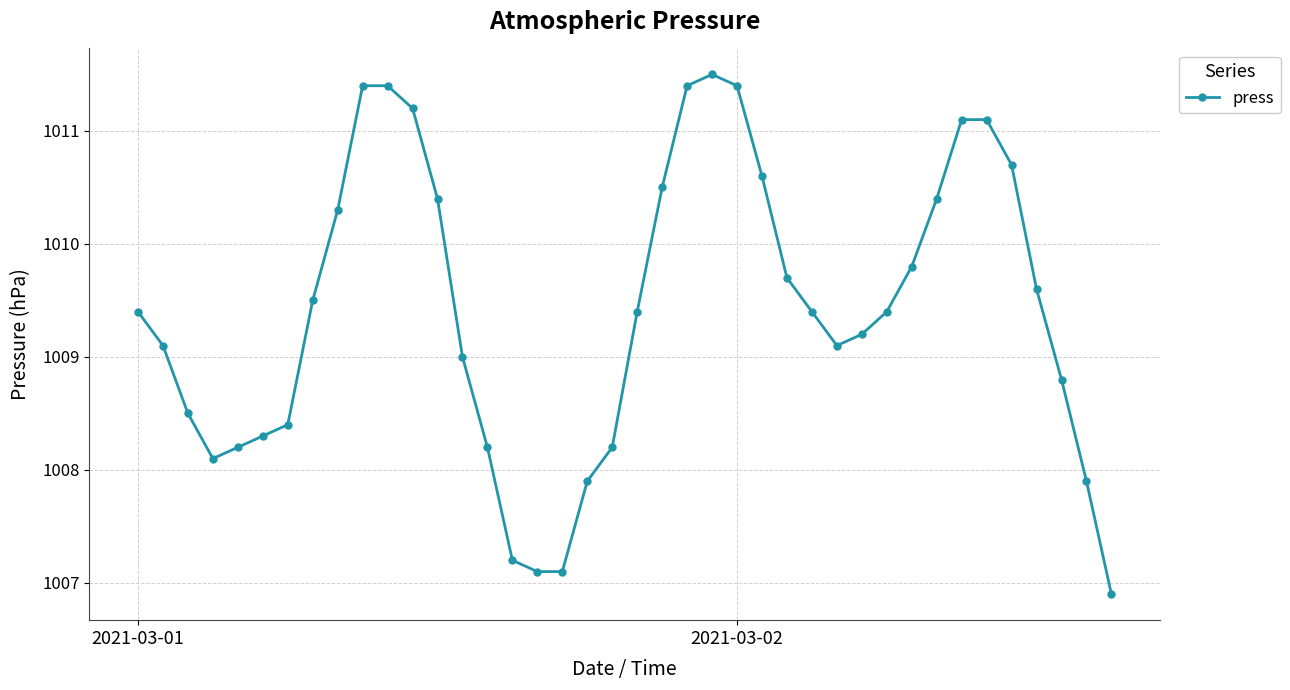

What is the value of the 6th point from the left?

1008.3